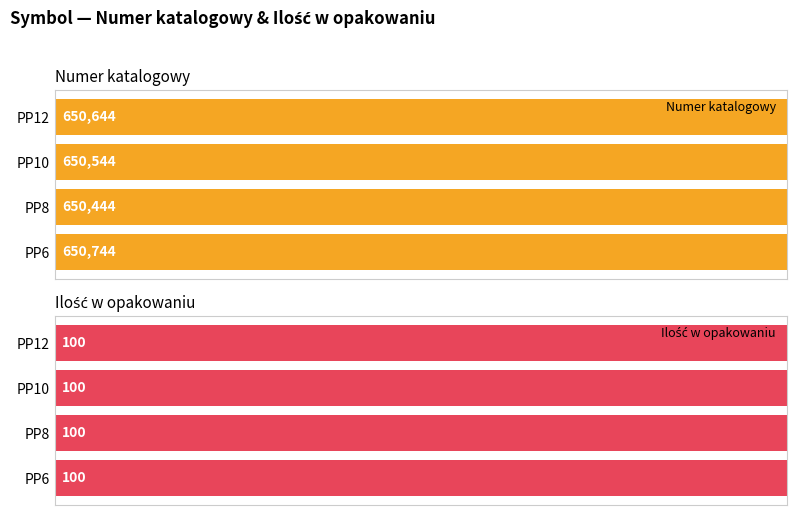

The Numer katalogowy series shows 1120805 at PP8. True or false?

False